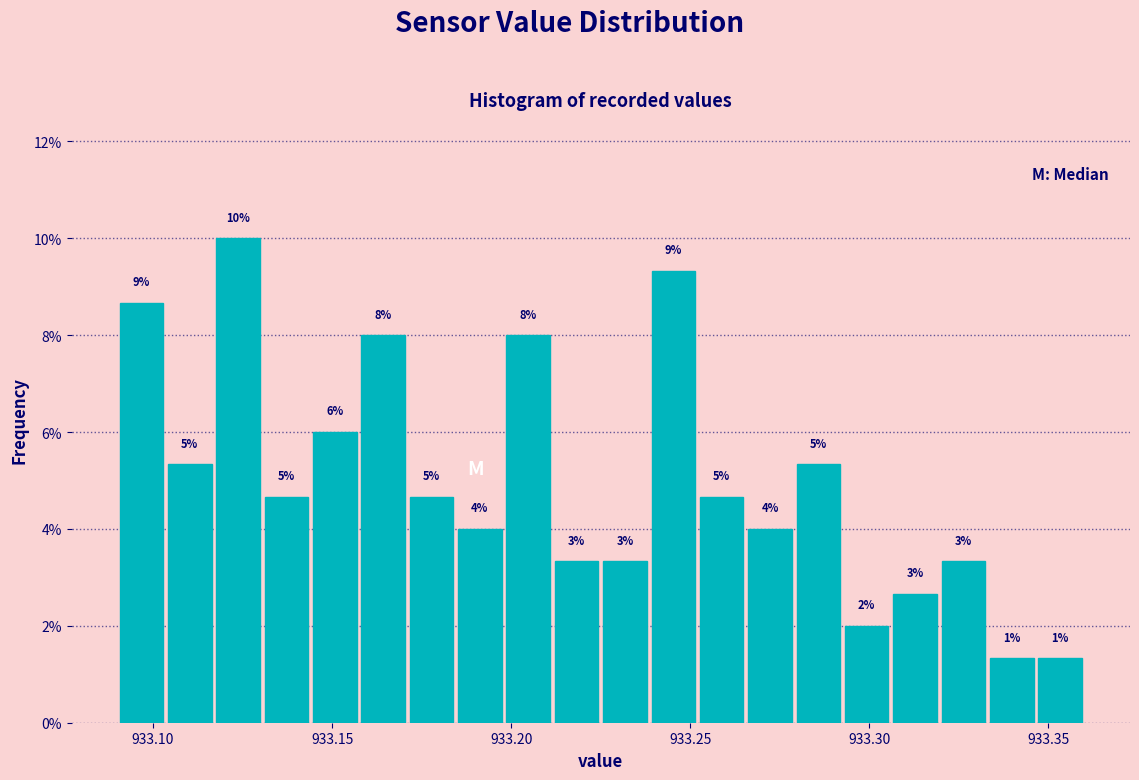

Read against the x-axis, roughly where is the centre of the tallest bar?

933.125